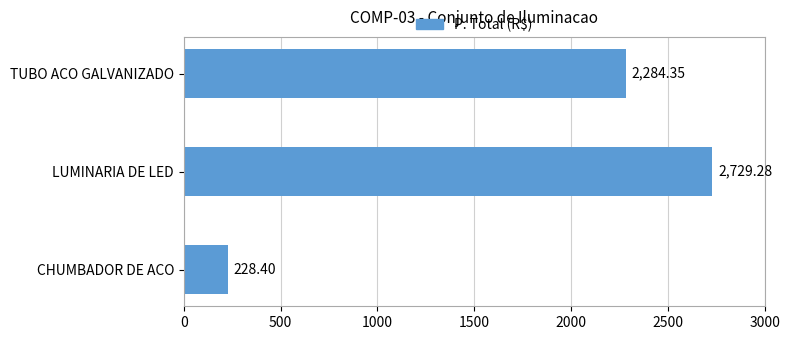

What is the difference between the maximum and second lowest values?

444.9